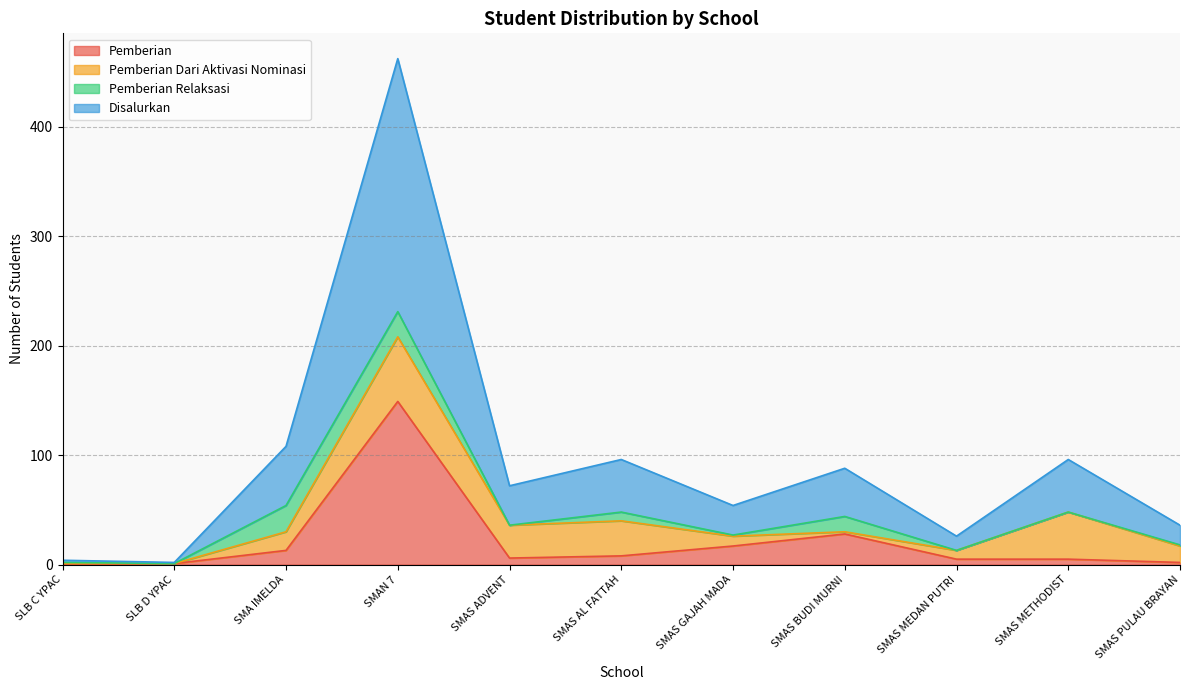

What is the difference between the second highest and second lowest values in the Pemberian series?

27